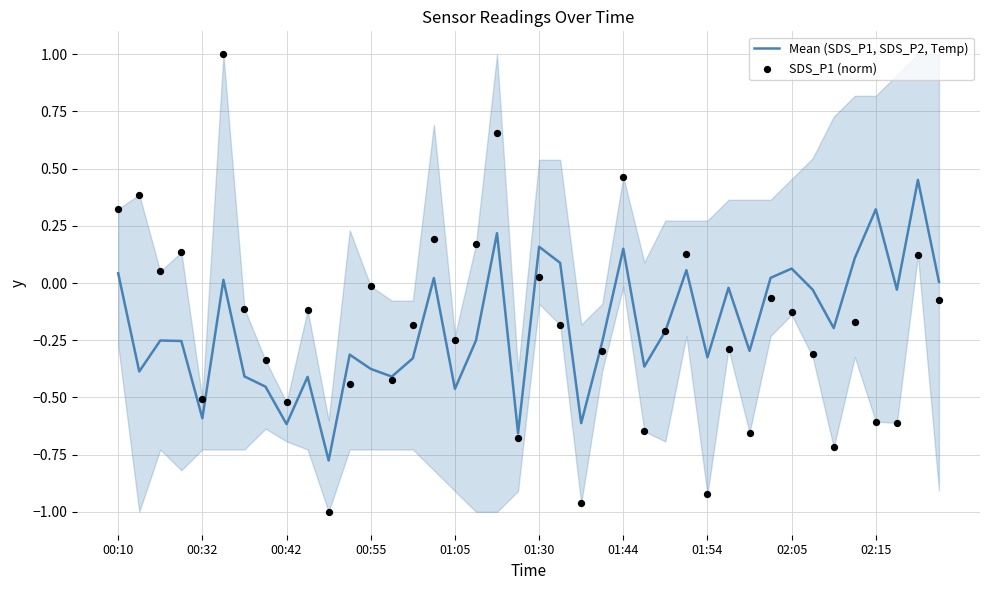

What are all the series names shown in the legend?

Mean (SDS_P1, SDS_P2, Temp), SDS_P1 (norm)